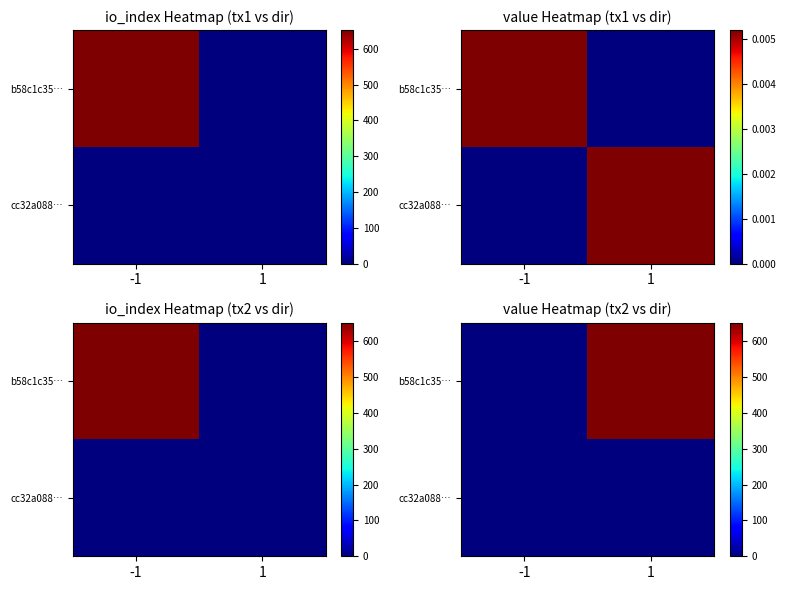

At which category is the sum across all series the highest?

1